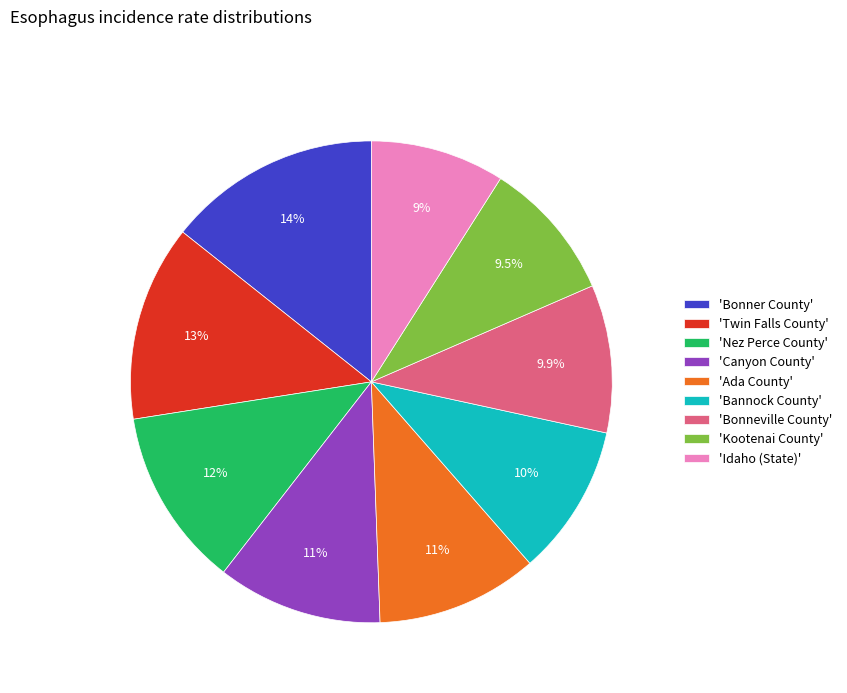

Does any single category account for the majority?

No